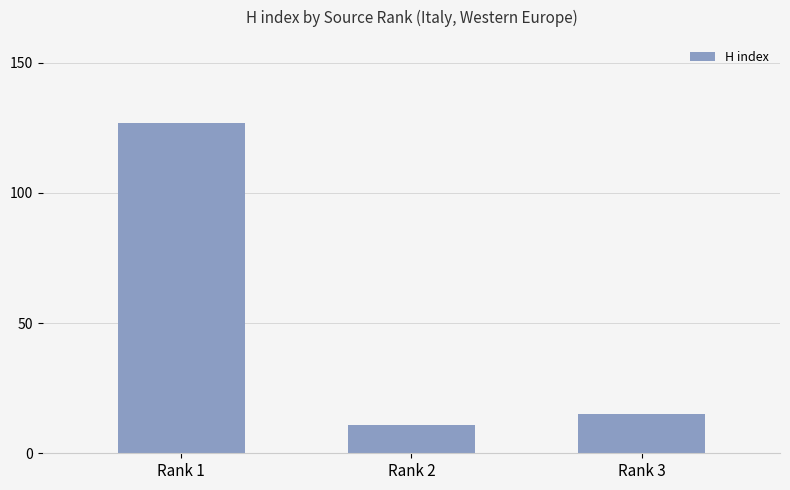

Are the bars grouped side by side (vs. stacked)?

No